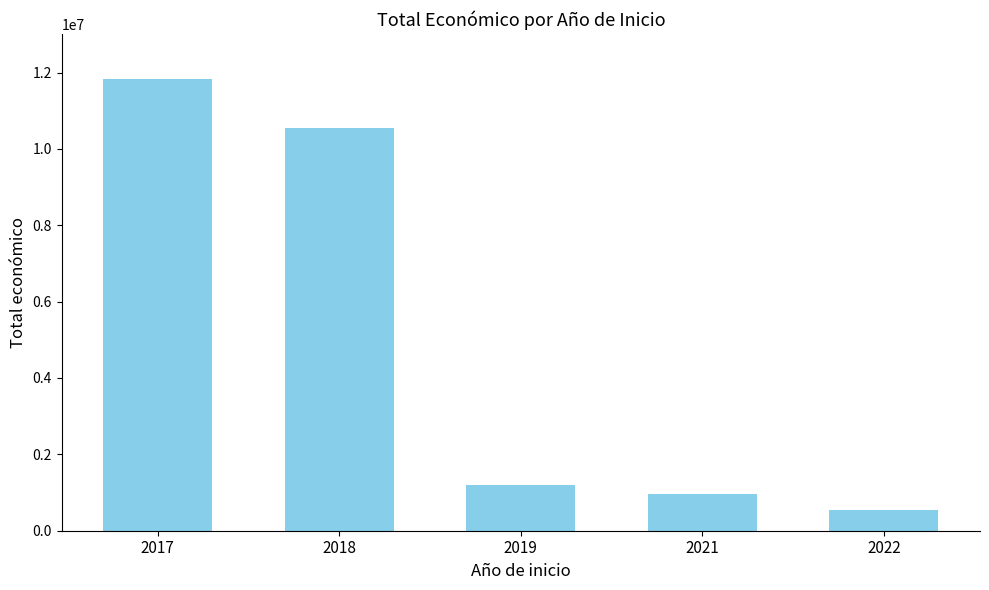

What is the difference between the values at 2021 and 2019?

224388